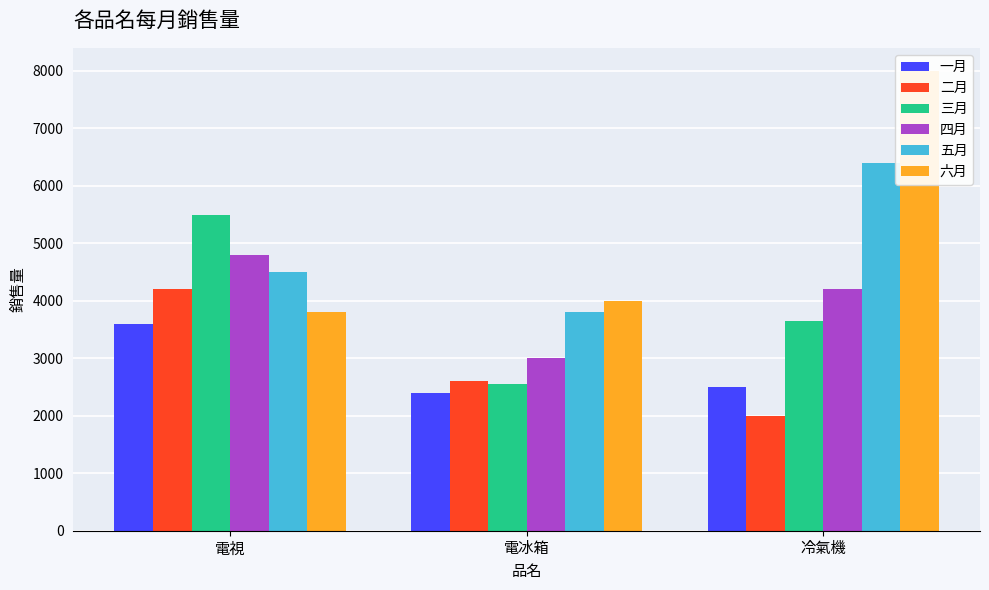

Reading left to right, what are all the values shown in this chart?

一月: 3600	2400	2500
二月: 4200	2600	2000
三月: 5500	2550	3650
四月: 4800	3000	4200
五月: 4500	3800	6400
六月: 3800	4000	8000